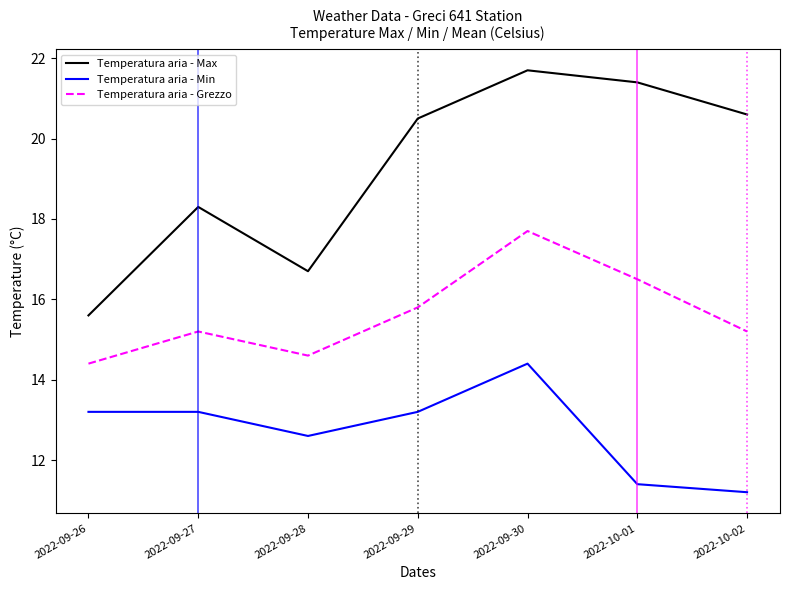

Rank the series at 2022-09-28 from lowest to highest value.

Temperatura aria - Min, Temperatura aria - Grezzo, Temperatura aria - Max